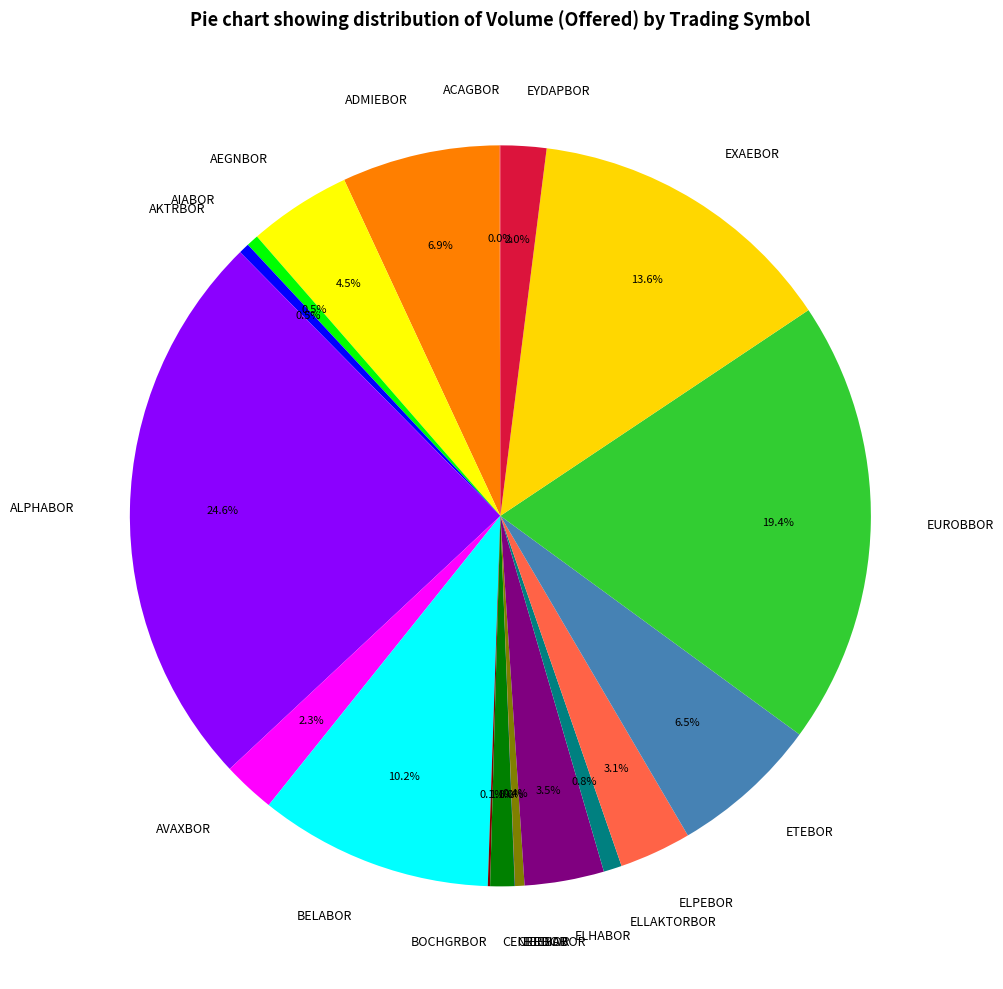

What percentage do EYDAPBOR and ETEBOR together represent?

8.5%